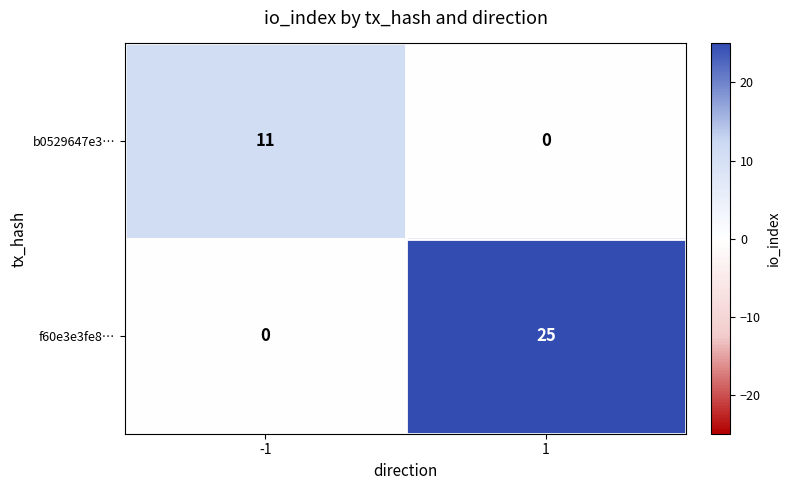

Which category has the highest value across all series?

1